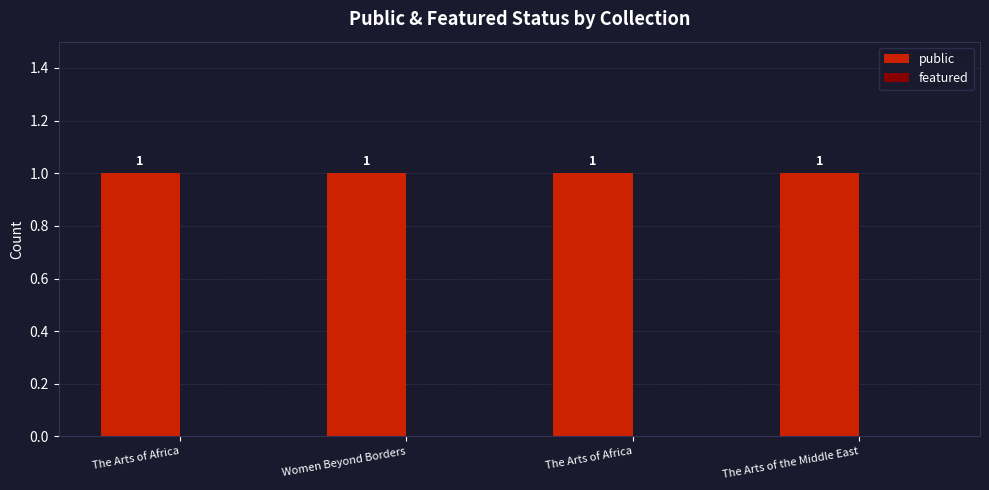

What is the greatest value displayed?

1